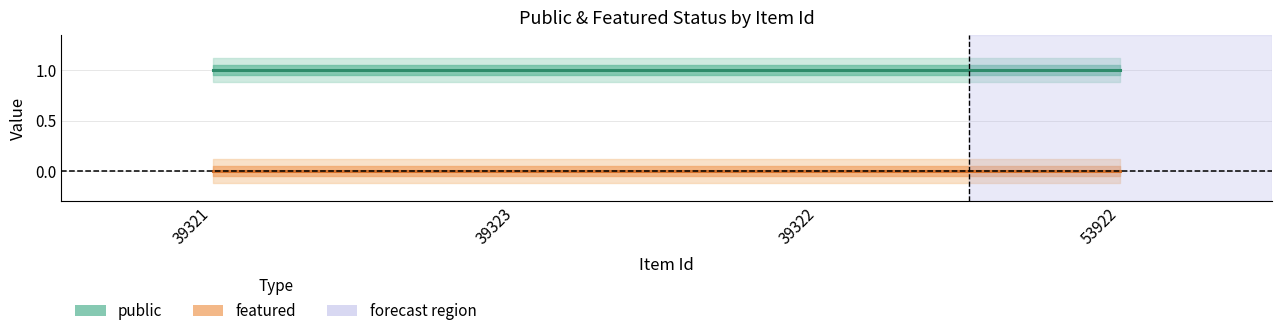

Which category has the lowest value in the public series?

39321